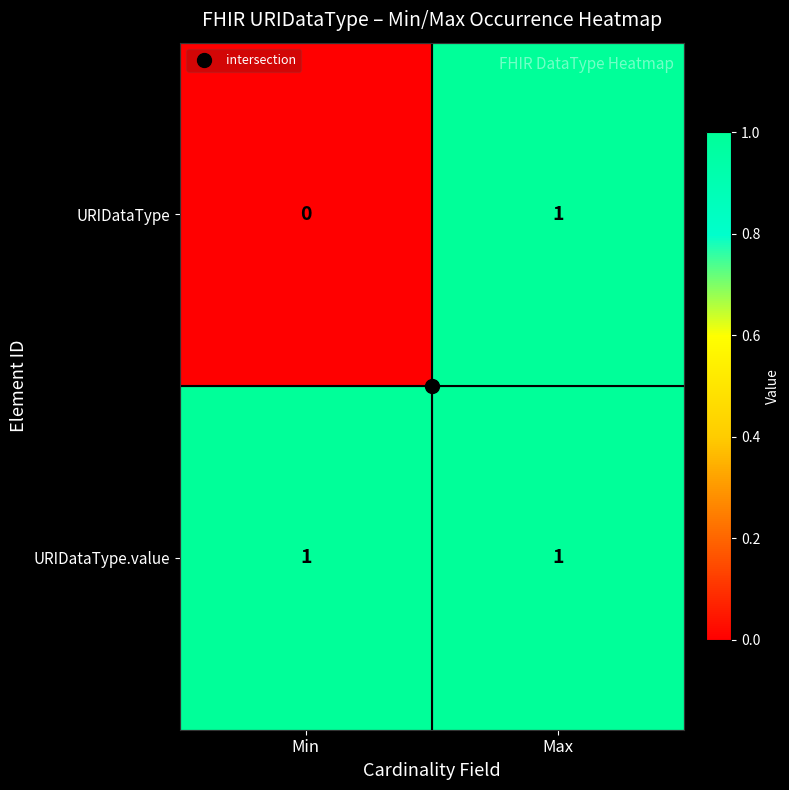

Which series changed the most between Min and Max?

URIDataType